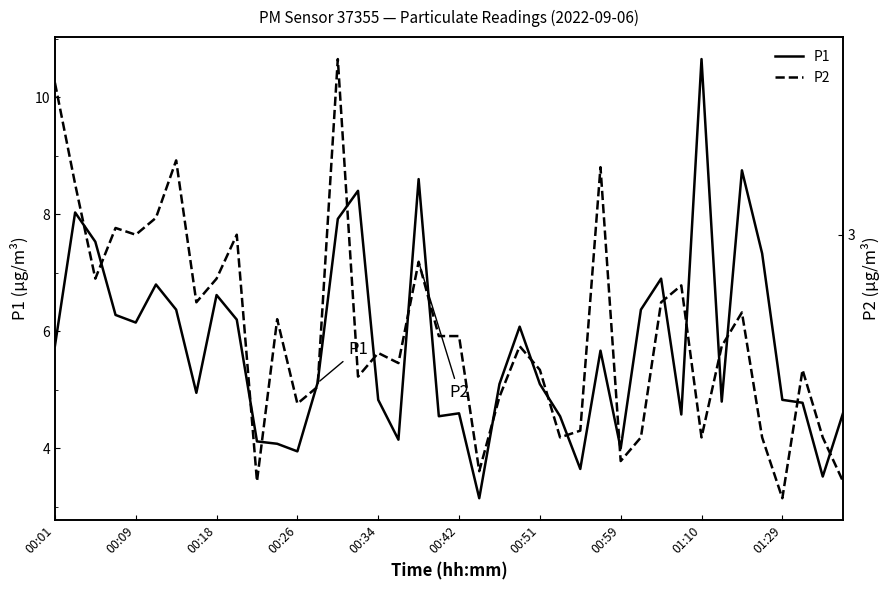

True or false: P1 and P2 cross at least once.

False